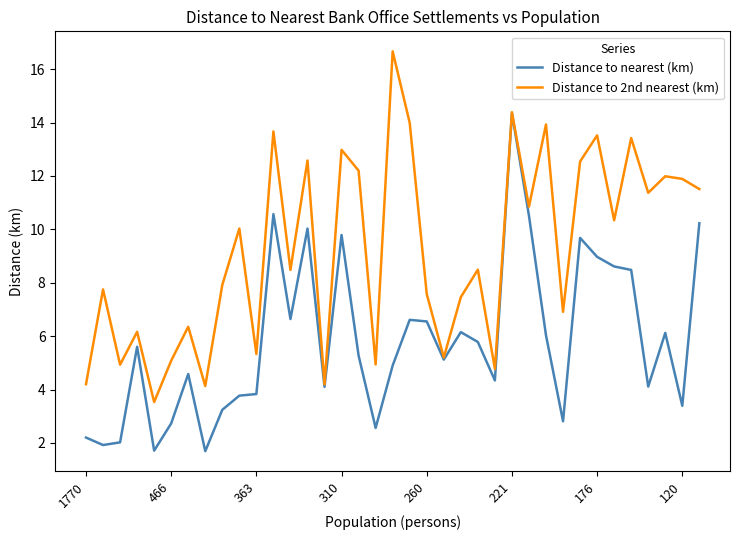

How many distinct data groups are displayed?

2